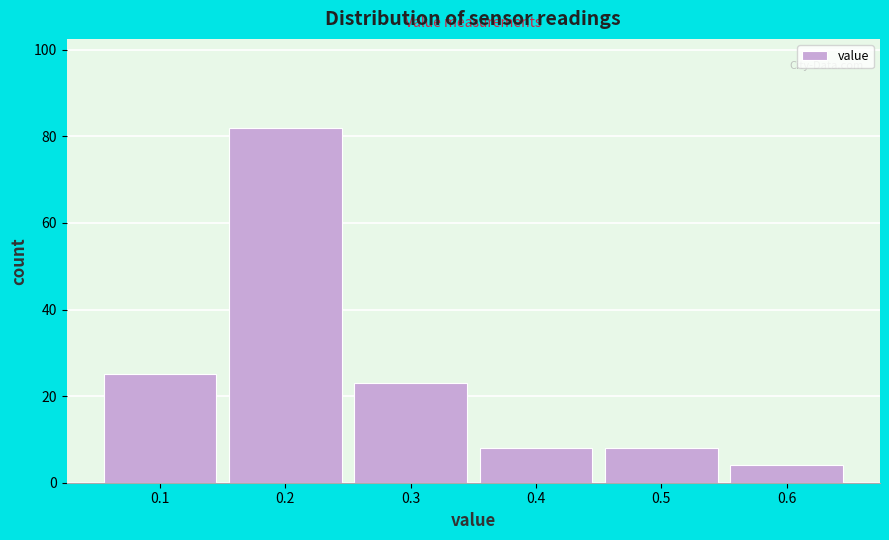

Reading left to right, list every bar in this chart as the range it spans on the x-axis followed by its height. The values are not printed on the chart, so give them approximately, as read against the axis.

0.05 to 0.15: 26
0.15 to 0.25: 82
0.25 to 0.35: 24
0.35 to 0.45: 8
0.45 to 0.55: 8
0.55 to 0.65: 4